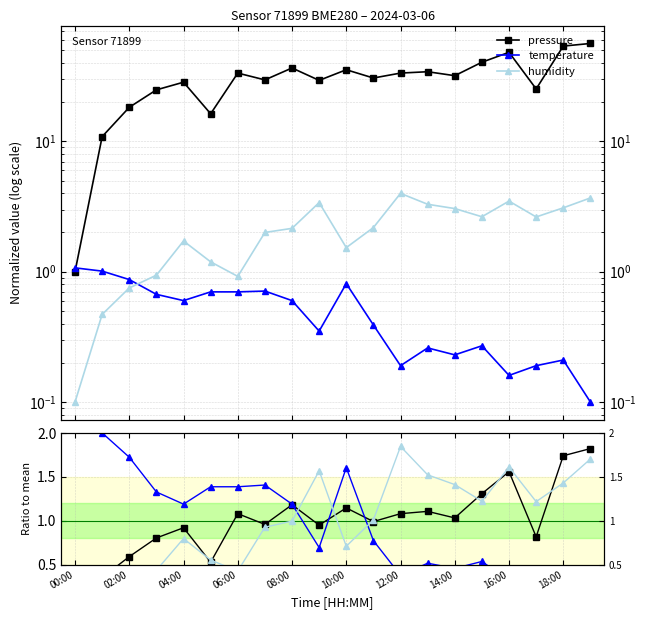

Does the chart have visible grid lines?

Yes